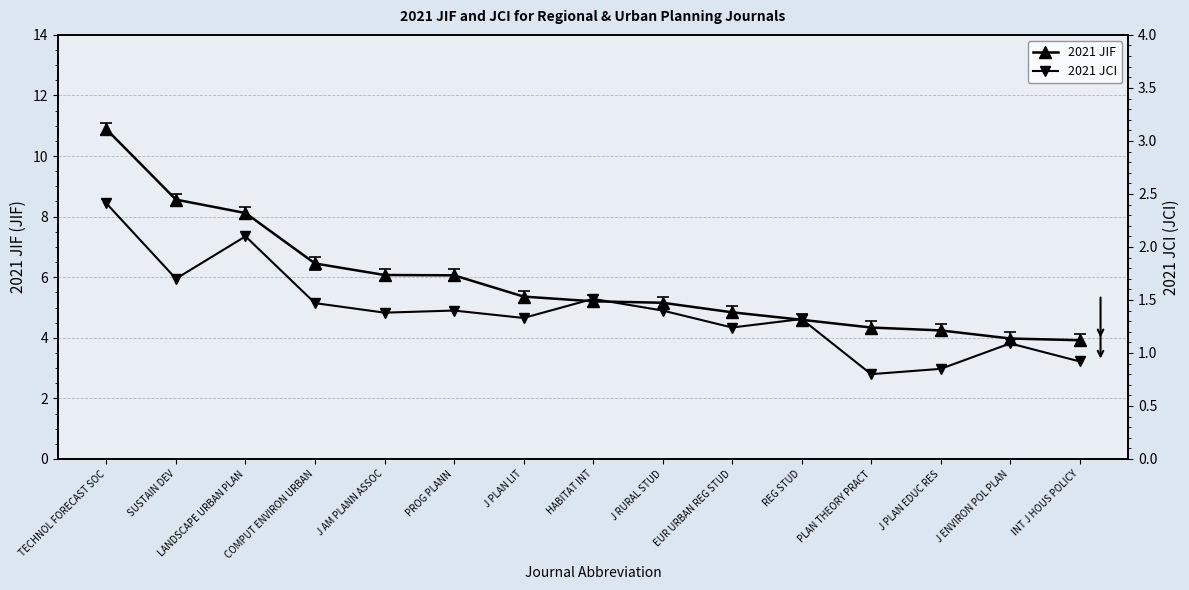

Rank the series by their average value, from lowest to highest.

2021 JCI, 2021 JIF